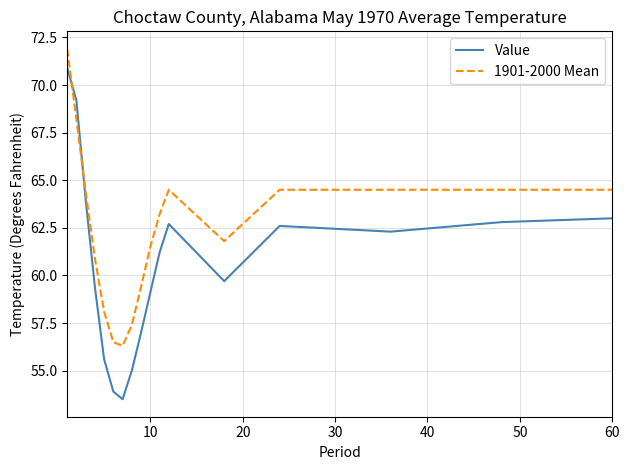

What is the minimum value for 1901-2000 Mean?

56.3